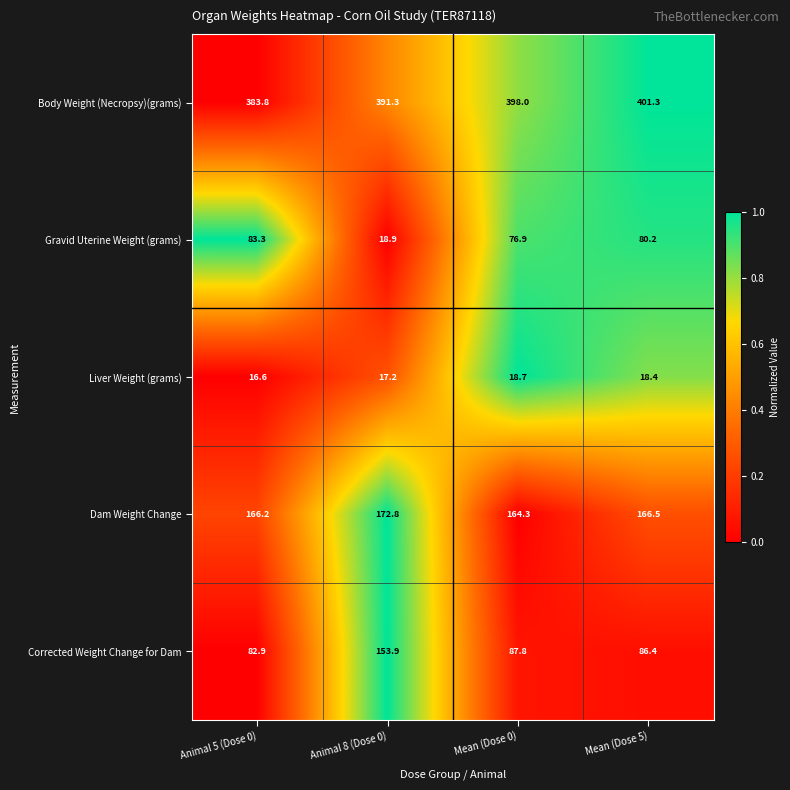

What is the greatest value displayed?

401.3